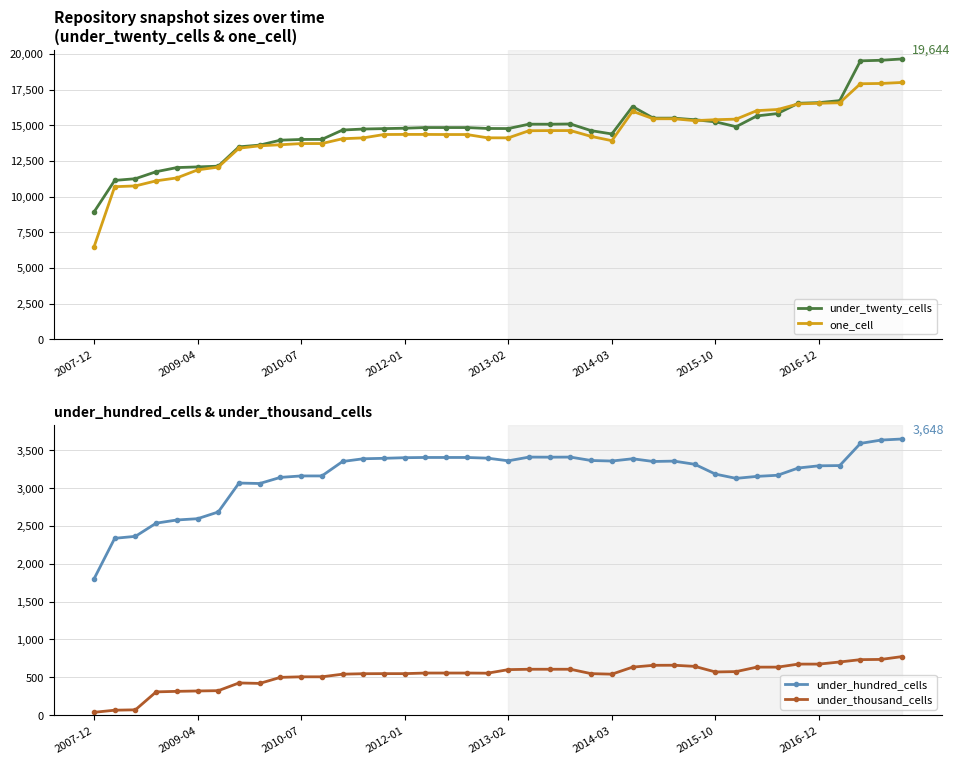

True or false: under_twenty_cells has more than 1 interior local peaks.

True